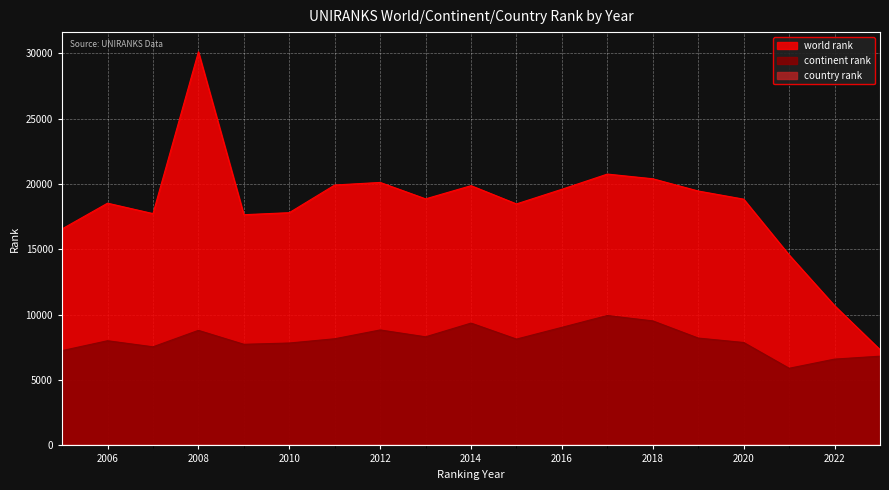

What is the difference between the maximum and second lowest values in the world rank series?

19430